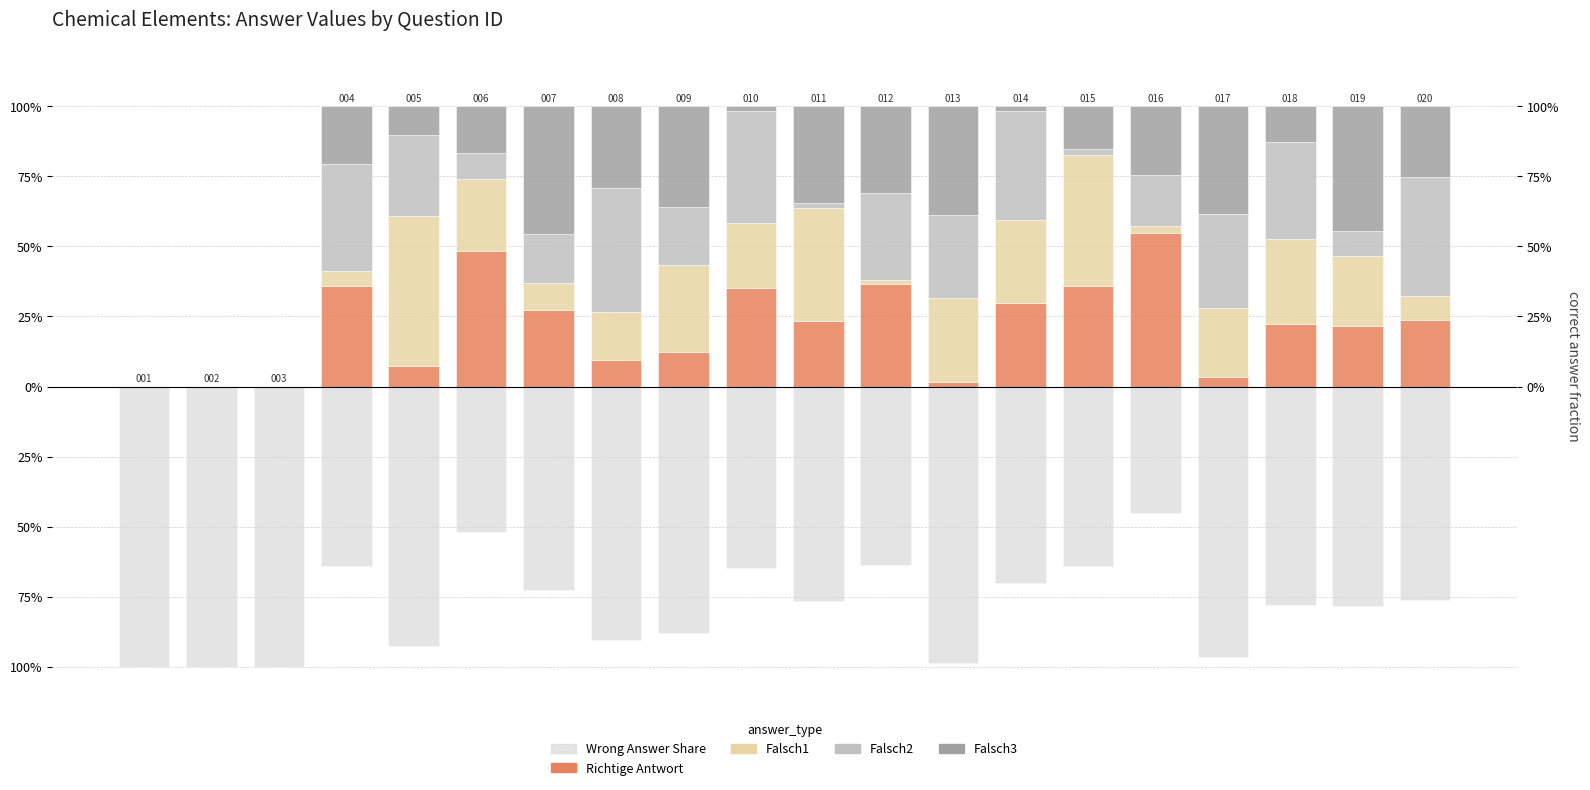

Which series has the widest spread of values?

Richtige Antwort